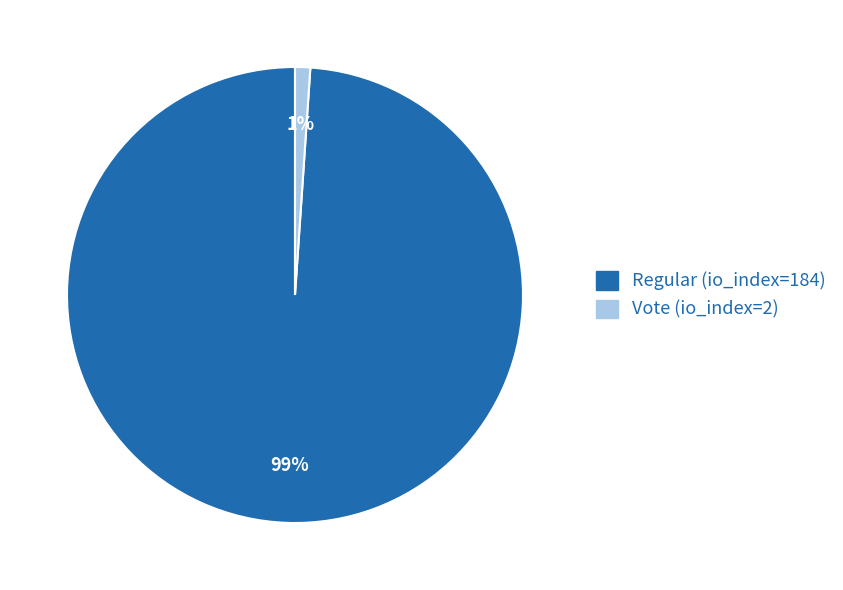

Is there any slice that represents more than half of the pie?

Yes